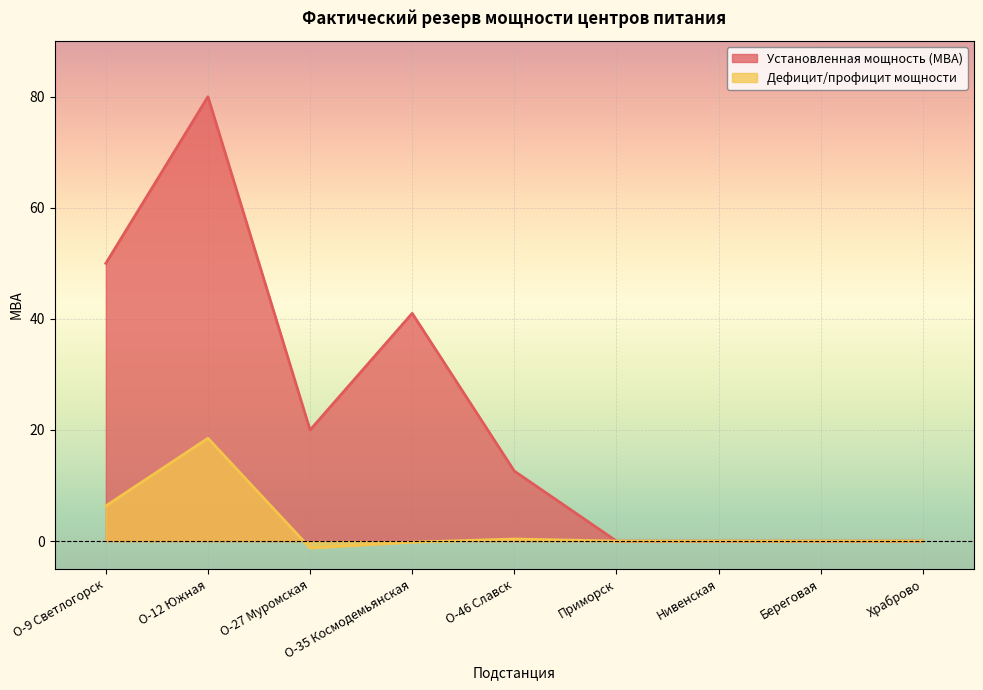

The value of Установленная мощность (МВА) at Береговая is 0.0. True or false?

True